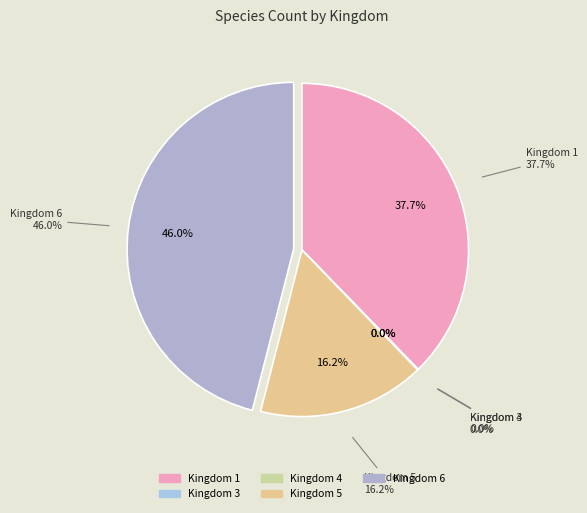

What is the change in value from Kingdom 5 to Kingdom 6?

+668